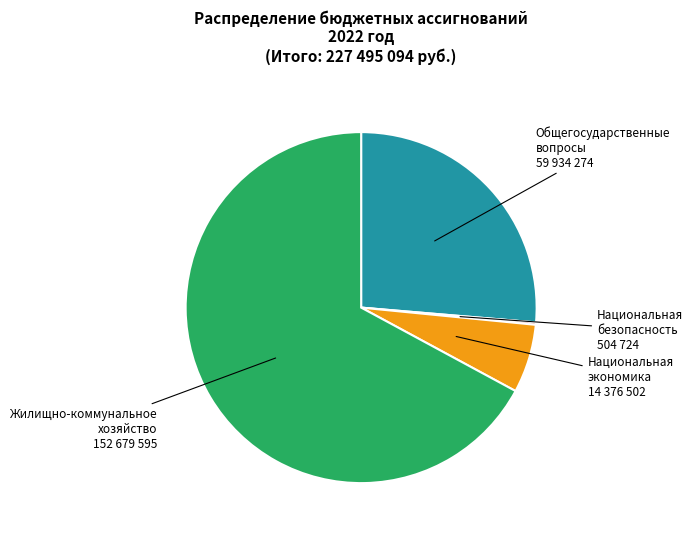

Which slice represents more than half of the pie?

Жилищно-коммунальное хозяйство